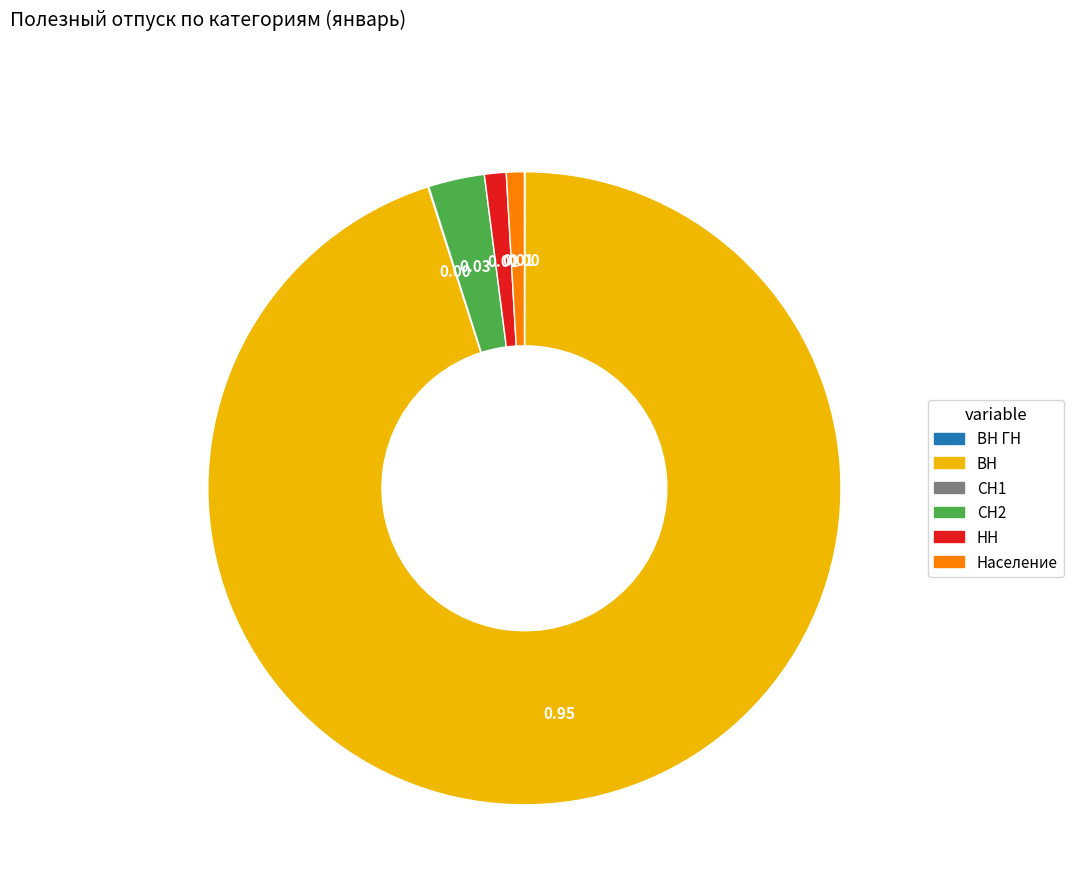

Is there a majority slice in this chart?

Yes